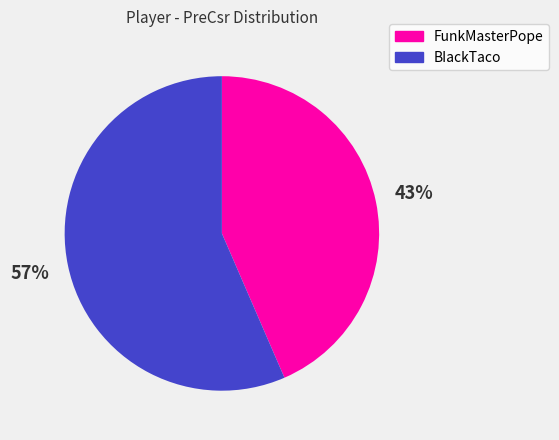

To the nearest percent, what is the combined percentage of BIackTaco and FunkMasterPope?

100%